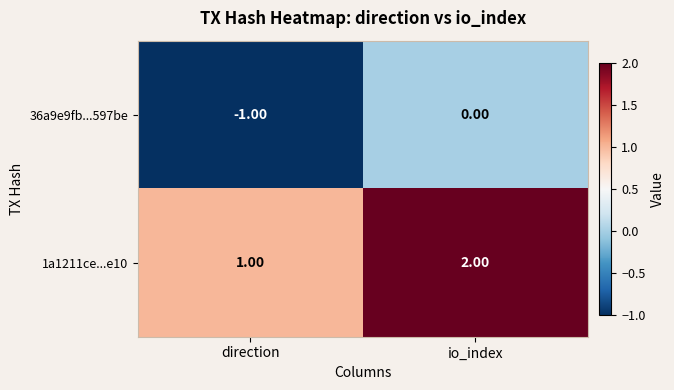

At which label is 1a1211ce...e10 closest to 1?

direction